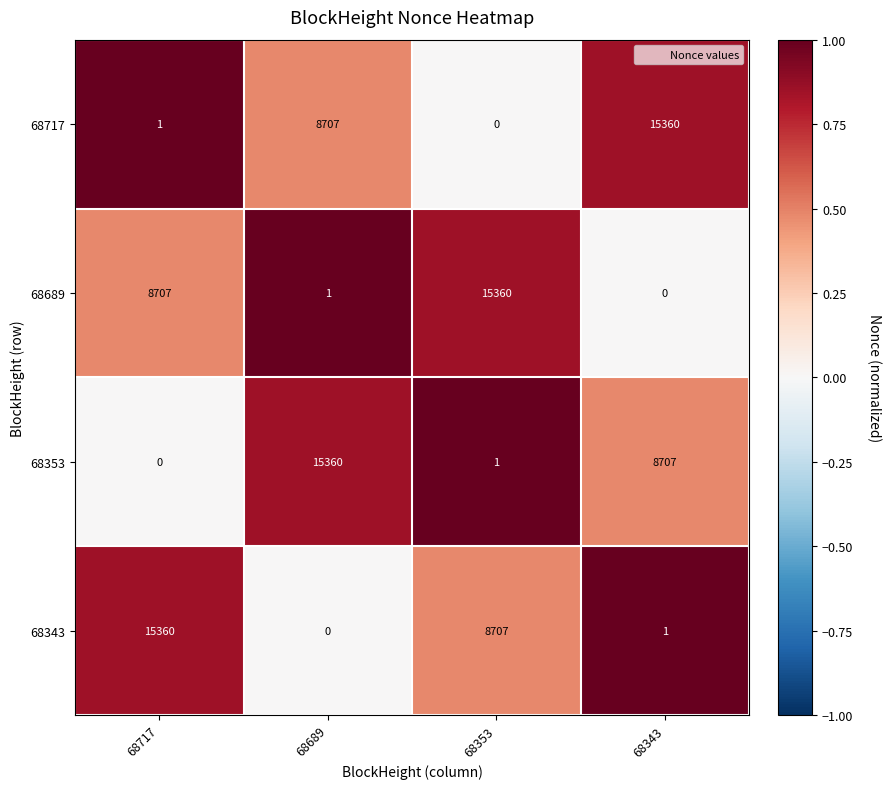

What is the difference between the highest and lowest values at 68343?

15360